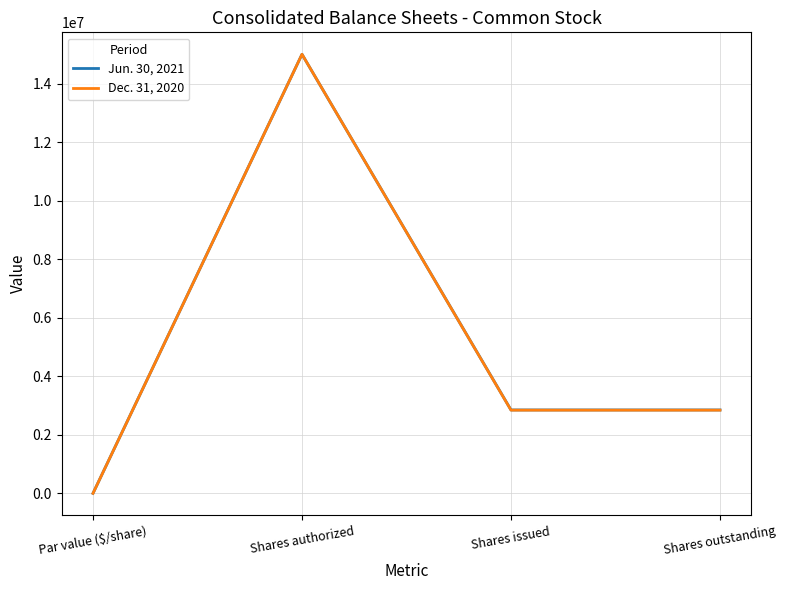

Between Shares authorized and Shares issued, which series saw the biggest shift?

Dec. 31, 2020